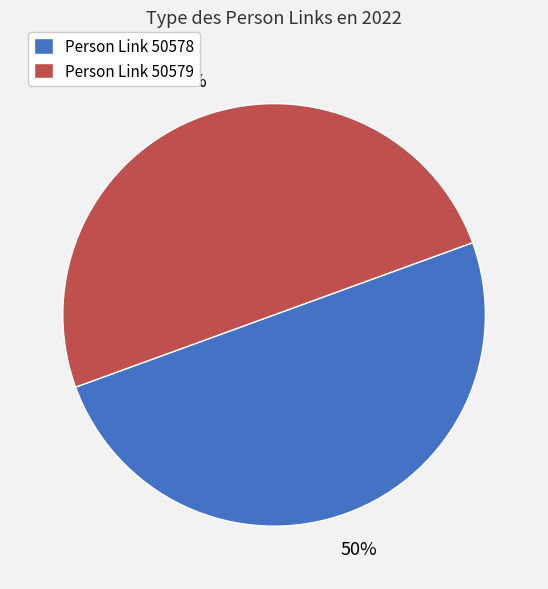

To the nearest percent, what percentage of the pie is Person Link 50579?

50%